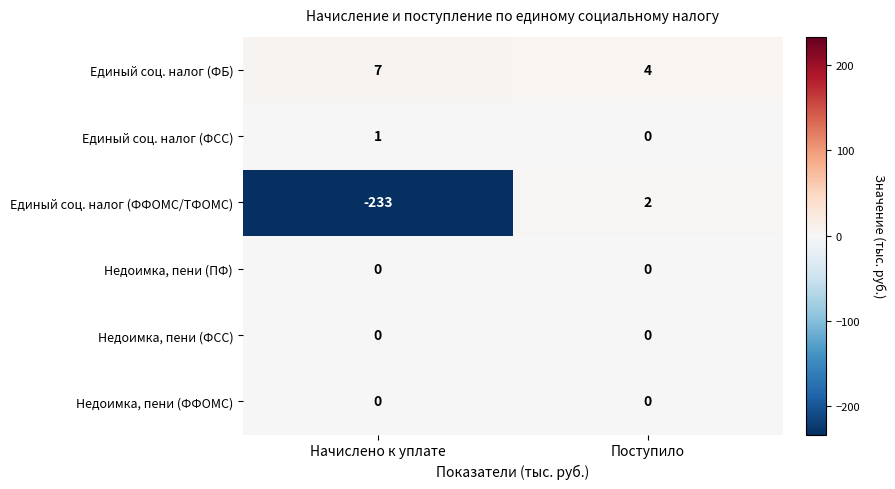

List the labels in order of Единый соц. налог (ФБ) value, smallest first.

Поступило, Начислено к уплате